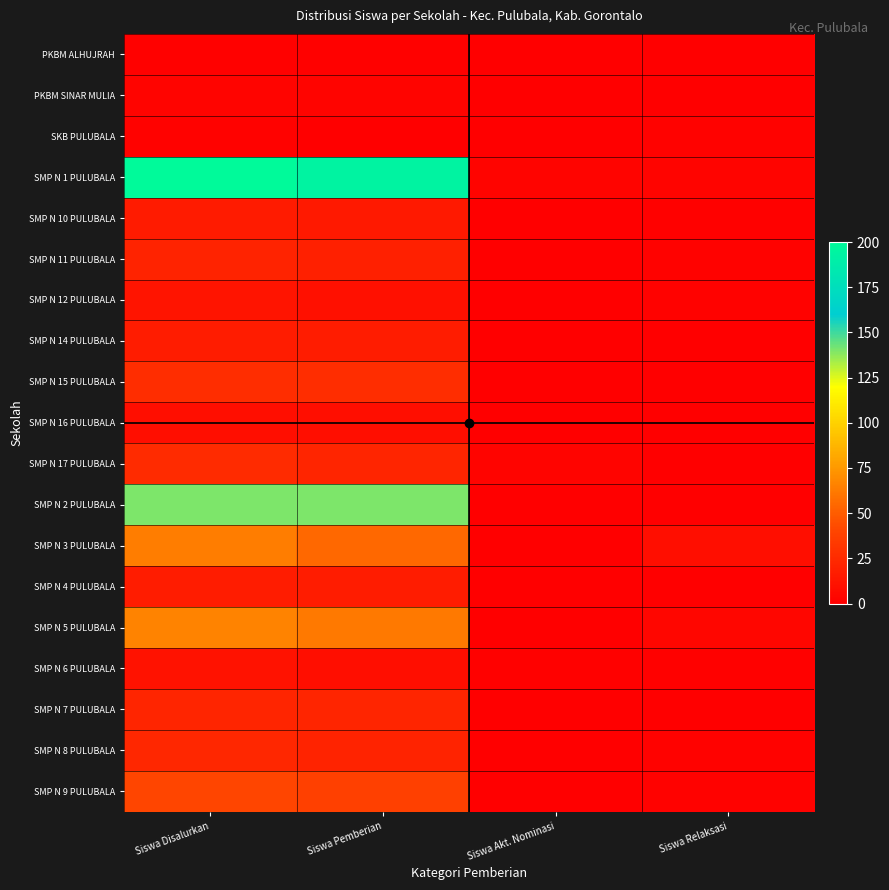

Reading right to left, list all the values displayed in this chart.

PKBM ALHUJRAH: Siswa Relaksasi=0	Siswa Akt. Nominasi=0	Siswa Pemberian=1	Siswa Disalurkan=1
PKBM SINAR MULIA: Siswa Relaksasi=0	Siswa Akt. Nominasi=0	Siswa Pemberian=3	Siswa Disalurkan=3
SKB PULUBALA: Siswa Relaksasi=2	Siswa Akt. Nominasi=0	Siswa Pemberian=0	Siswa Disalurkan=2
SMP N 1 PULUBALA: Siswa Relaksasi=3	Siswa Akt. Nominasi=3	Siswa Pemberian=194	Siswa Disalurkan=200
SMP N 10 PULUBALA: Siswa Relaksasi=1	Siswa Akt. Nominasi=0	Siswa Pemberian=15	Siswa Disalurkan=16
SMP N 11 PULUBALA: Siswa Relaksasi=2	Siswa Akt. Nominasi=0	Siswa Pemberian=19	Siswa Disalurkan=21
SMP N 12 PULUBALA: Siswa Relaksasi=2	Siswa Akt. Nominasi=0	Siswa Pemberian=10	Siswa Disalurkan=12
SMP N 14 PULUBALA: Siswa Relaksasi=0	Siswa Akt. Nominasi=0	Siswa Pemberian=17	Siswa Disalurkan=17
SMP N 15 PULUBALA: Siswa Relaksasi=0	Siswa Akt. Nominasi=0	Siswa Pemberian=27	Siswa Disalurkan=27
SMP N 16 PULUBALA: Siswa Relaksasi=0	Siswa Akt. Nominasi=0	Siswa Pemberian=9	Siswa Disalurkan=9
SMP N 17 PULUBALA: Siswa Relaksasi=0	Siswa Akt. Nominasi=3	Siswa Pemberian=22	Siswa Disalurkan=25
SMP N 2 PULUBALA: Siswa Relaksasi=0	Siswa Akt. Nominasi=0	Siswa Pemberian=140	Siswa Disalurkan=140
SMP N 3 PULUBALA: Siswa Relaksasi=9	Siswa Akt. Nominasi=0	Siswa Pemberian=55	Siswa Disalurkan=64
SMP N 4 PULUBALA: Siswa Relaksasi=0	Siswa Akt. Nominasi=0	Siswa Pemberian=17	Siswa Disalurkan=17
SMP N 5 PULUBALA: Siswa Relaksasi=4	Siswa Akt. Nominasi=0	Siswa Pemberian=62	Siswa Disalurkan=66
SMP N 6 PULUBALA: Siswa Relaksasi=1	Siswa Akt. Nominasi=1	Siswa Pemberian=9	Siswa Disalurkan=11
SMP N 7 PULUBALA: Siswa Relaksasi=0	Siswa Akt. Nominasi=0	Siswa Pemberian=22	Siswa Disalurkan=22
SMP N 8 PULUBALA: Siswa Relaksasi=2	Siswa Akt. Nominasi=0	Siswa Pemberian=21	Siswa Disalurkan=23
SMP N 9 PULUBALA: Siswa Relaksasi=2	Siswa Akt. Nominasi=0	Siswa Pemberian=38	Siswa Disalurkan=40